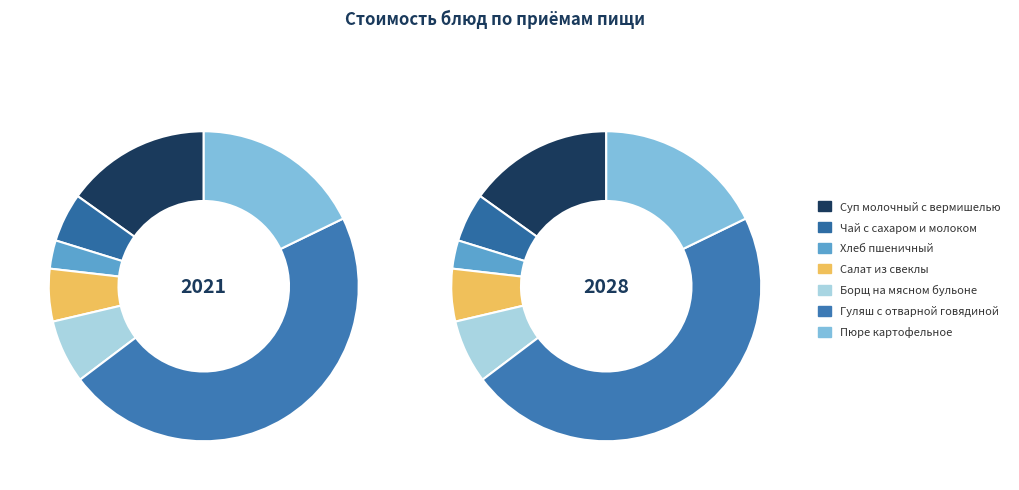

Is the sum of Чай с сахаром и молоком and Хлеб пшеничный greater than half?

No